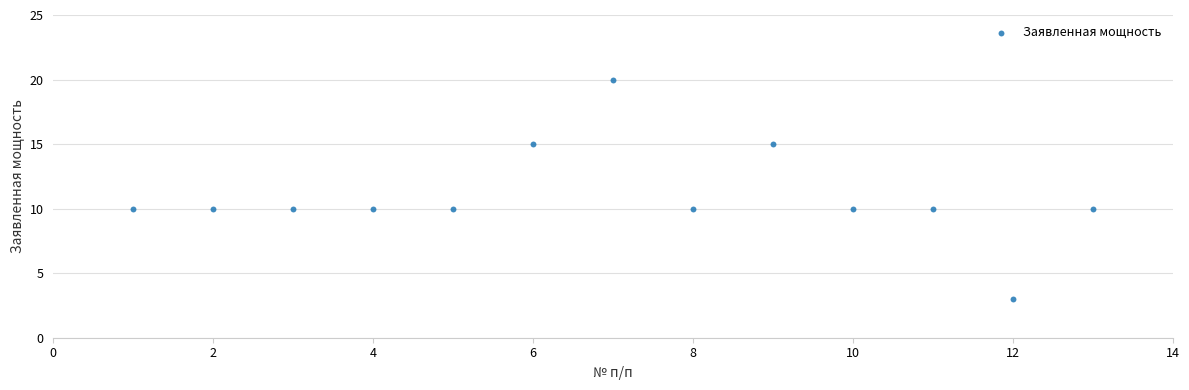

What is the range of Y values (max minus min)?

17